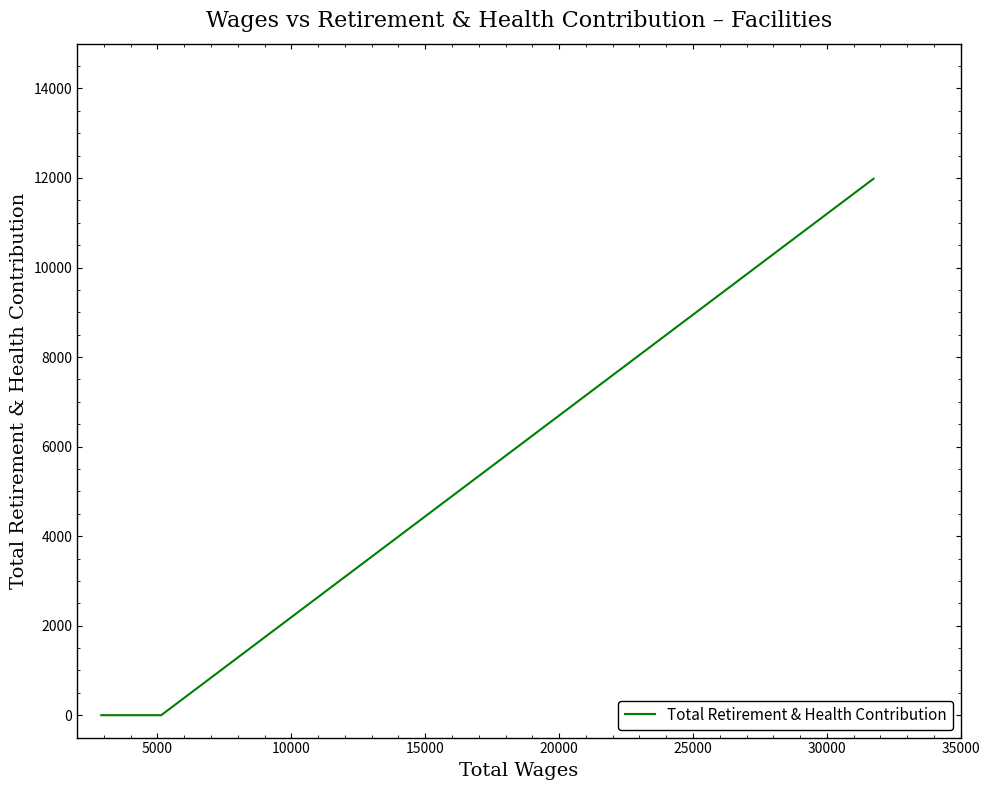

Does the chart display data point markers on the line(s)?

No